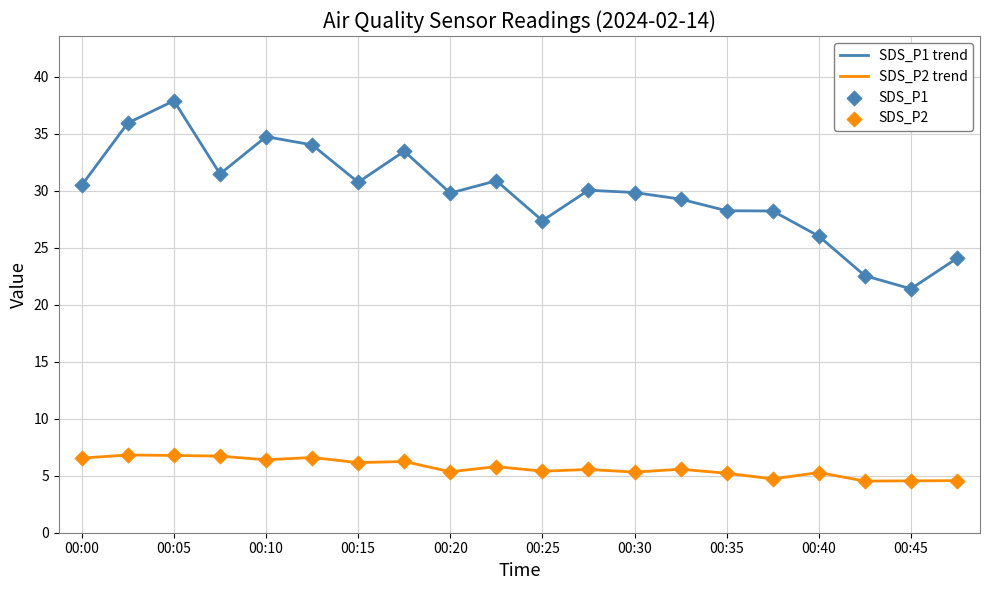

Which series has the widest spread of values?

SDS_P1 trend